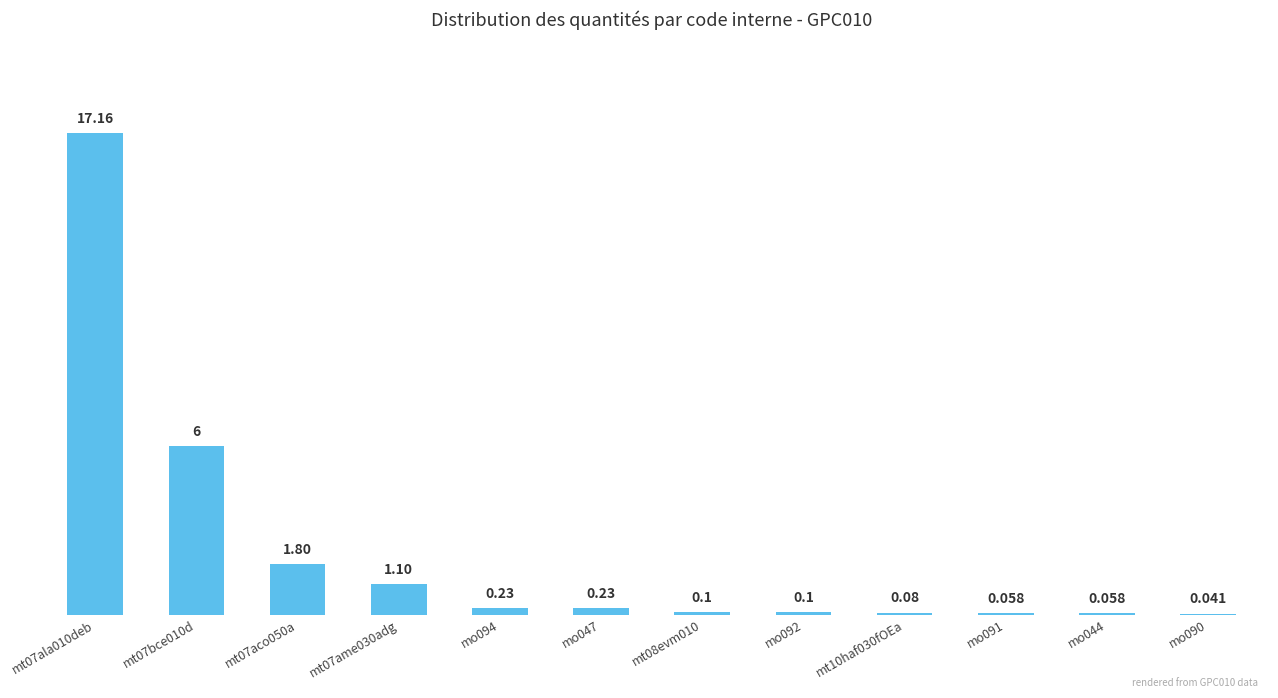

What is the difference between the second highest and second lowest values?

5.9